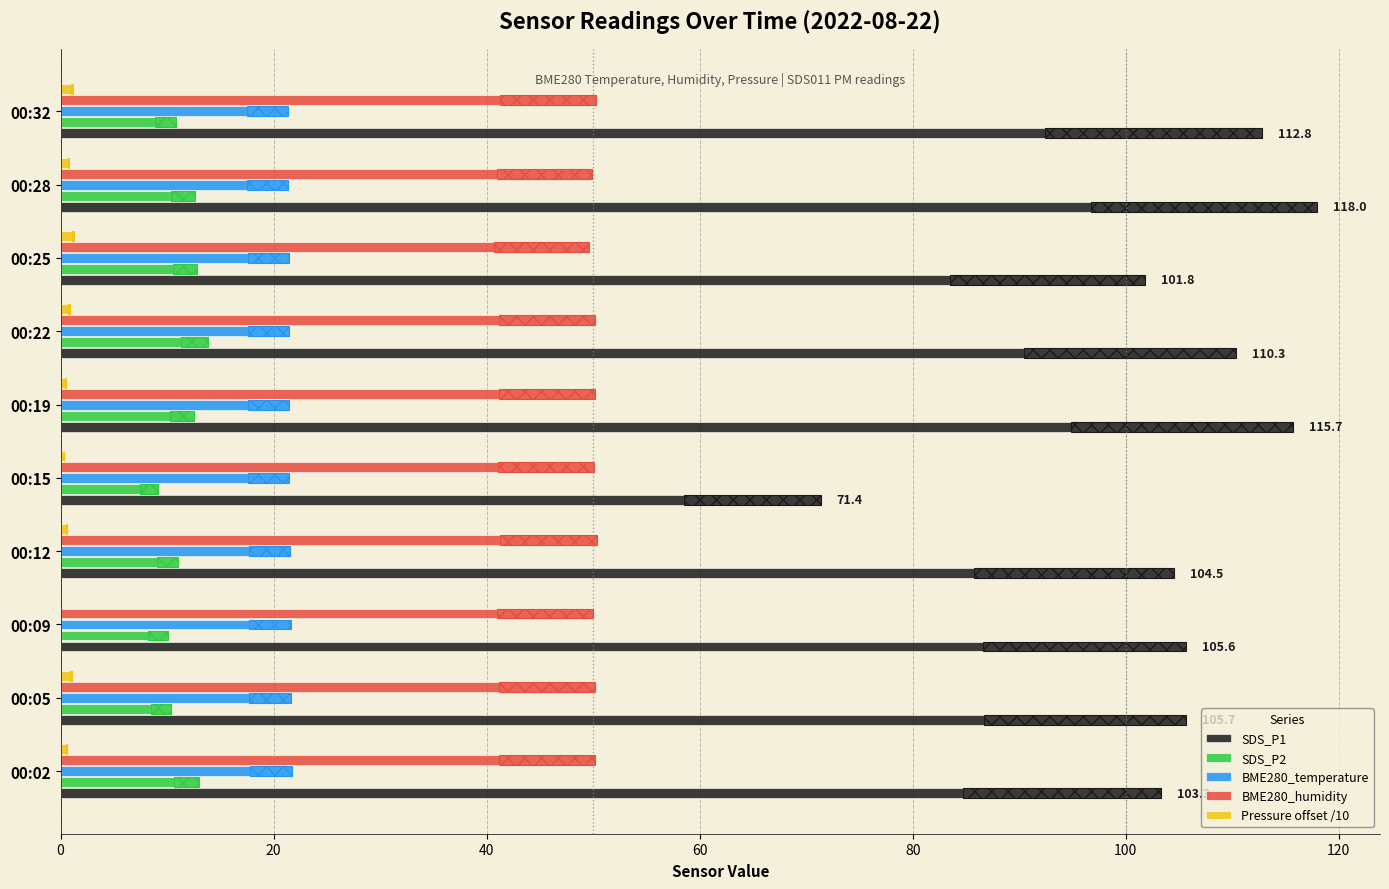

True or false: SDS_P1 has a value of 141.4 at 00:25.

False